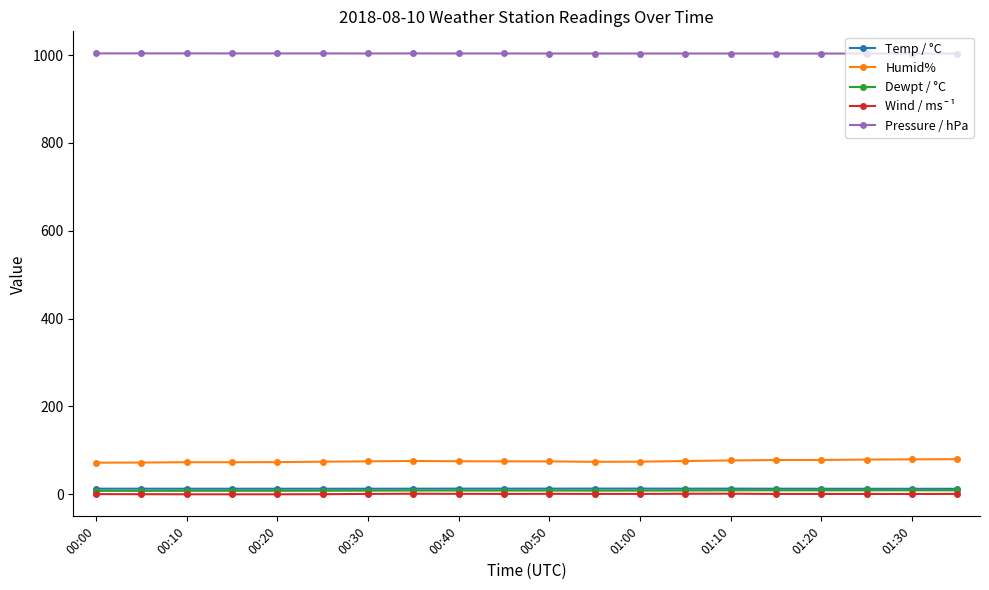

What is the maximum value shown in the chart?

1003.9